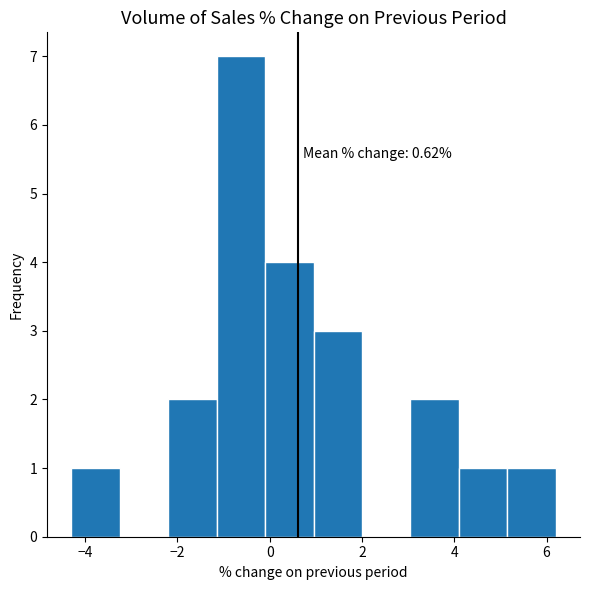

Over which range of the x-axis is the bar tallest?

-1.15 to -0.10